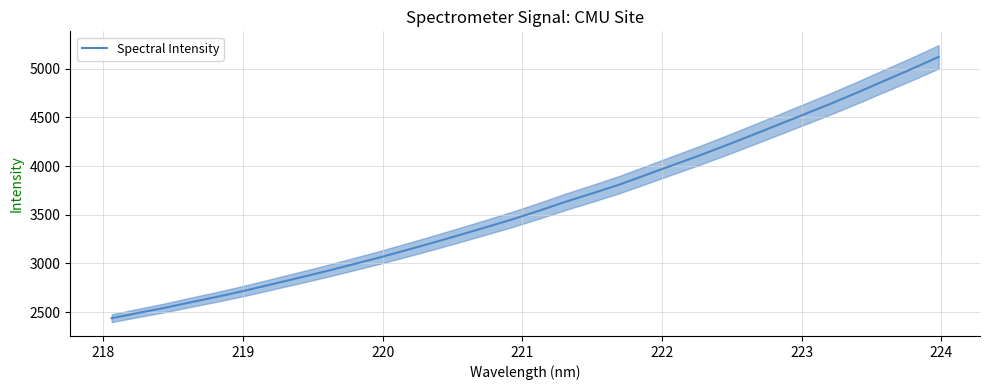

What is the minimum value for Spectral Intensity?

2438.0